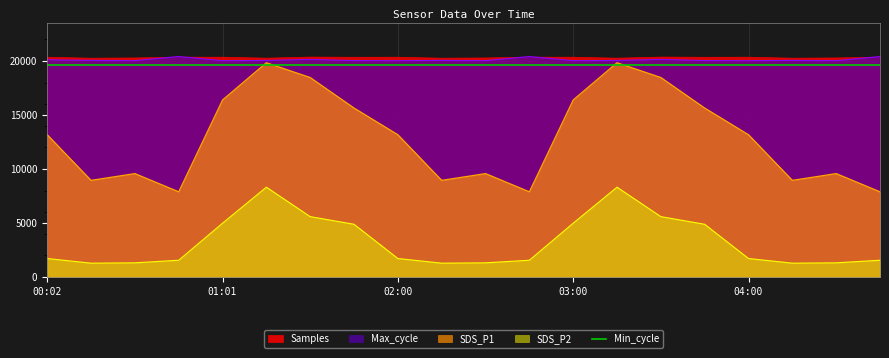

Does the chart have visible grid lines?

Yes